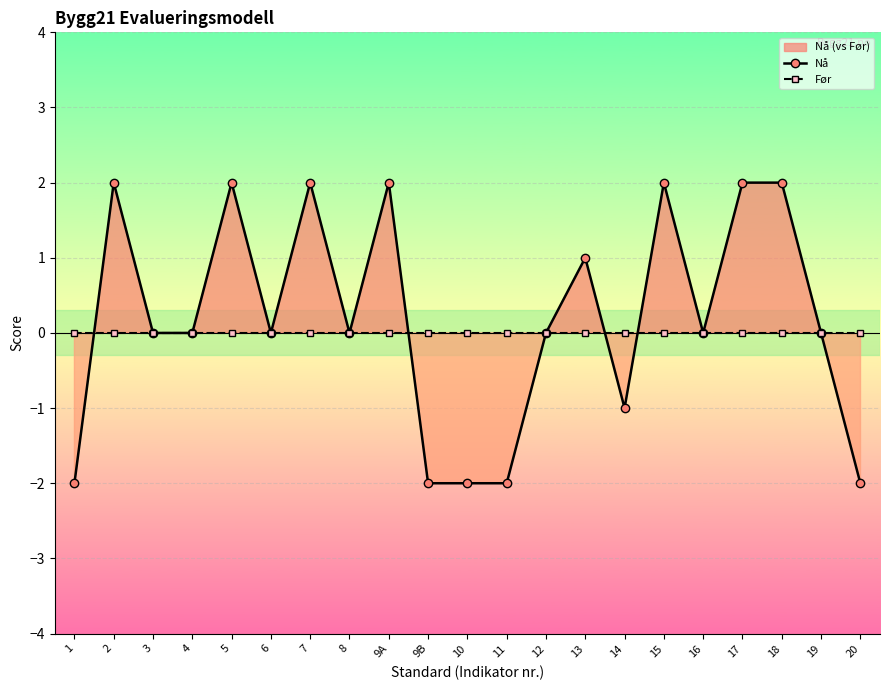

Which series ends up on top after the final intersection of Nå and Før?

Nå